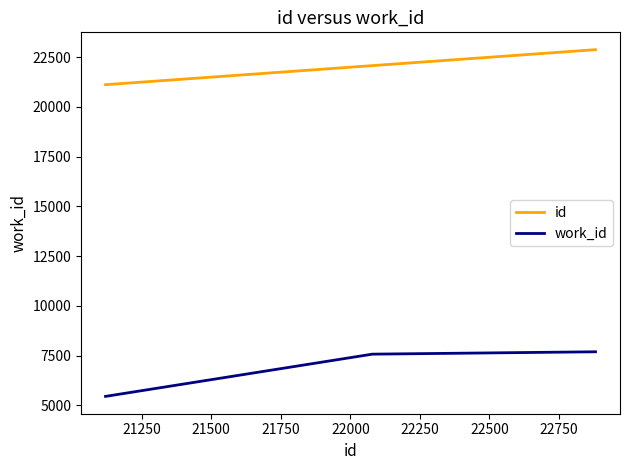

Count the number of categories in the chart.

3